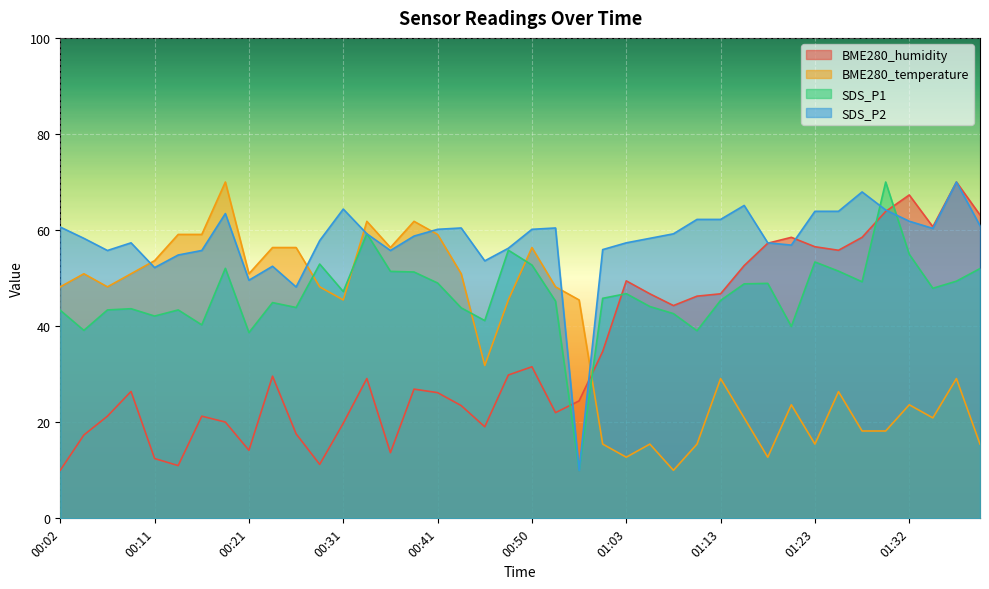

How many series are shown in this chart?

4